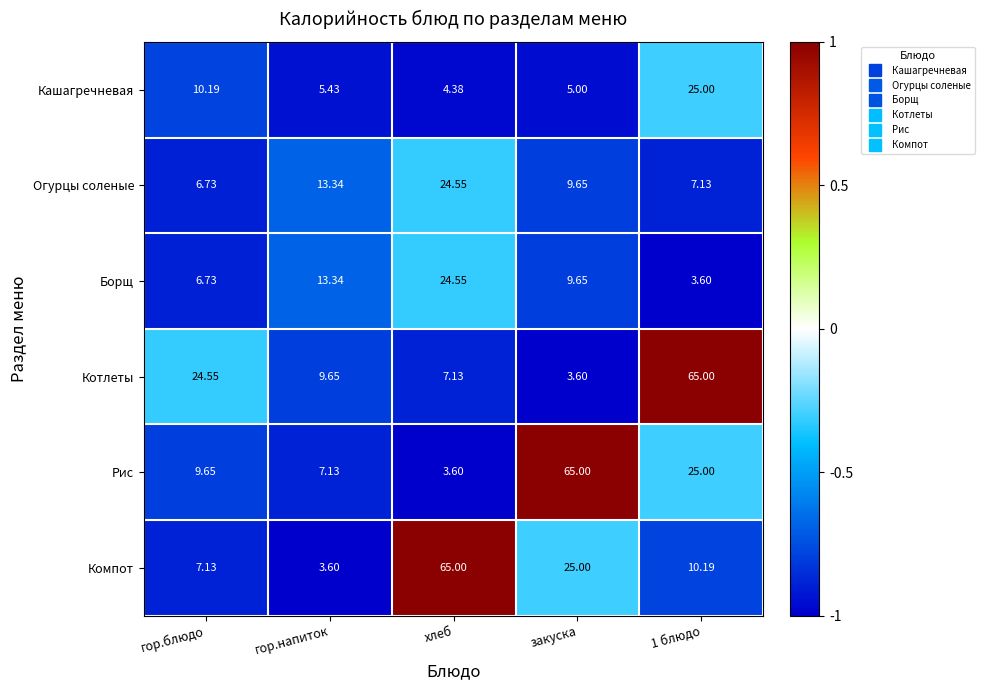

How many values in the Компот series exceed 10?

3